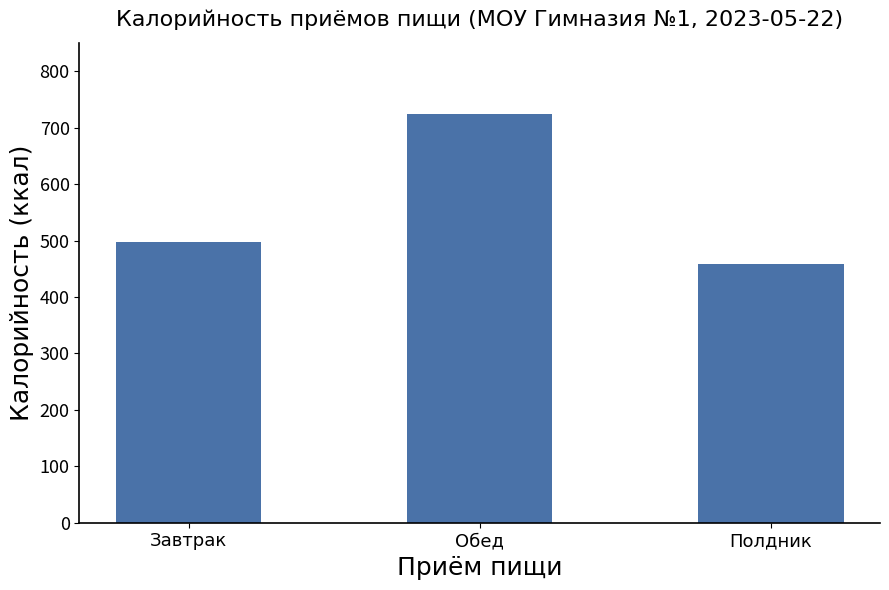

Rank the categories by value from lowest to highest.

Полдник, Завтрак, Обед